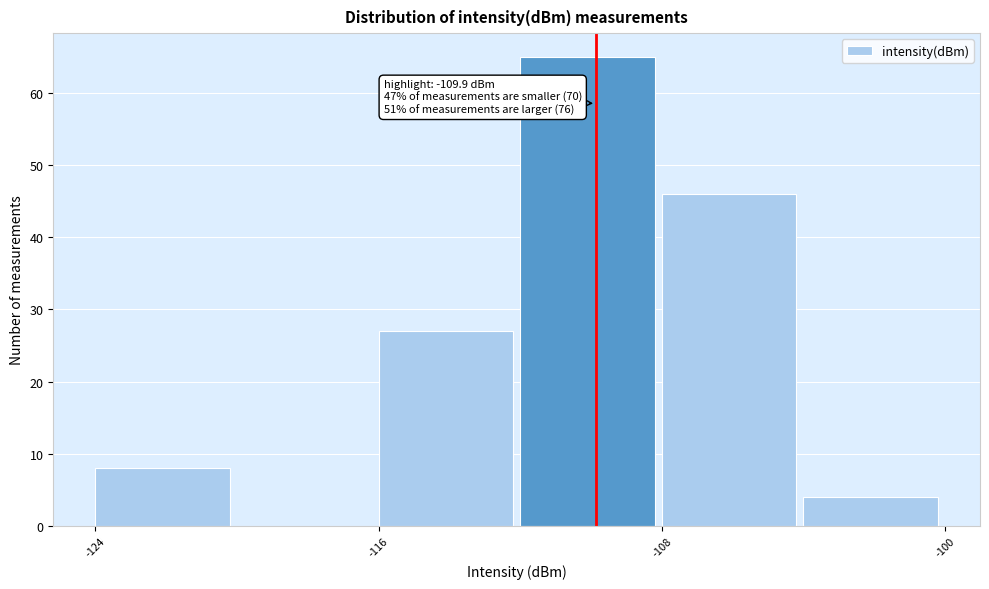

Over which range of the x-axis is the bar tallest?

-112 to -108